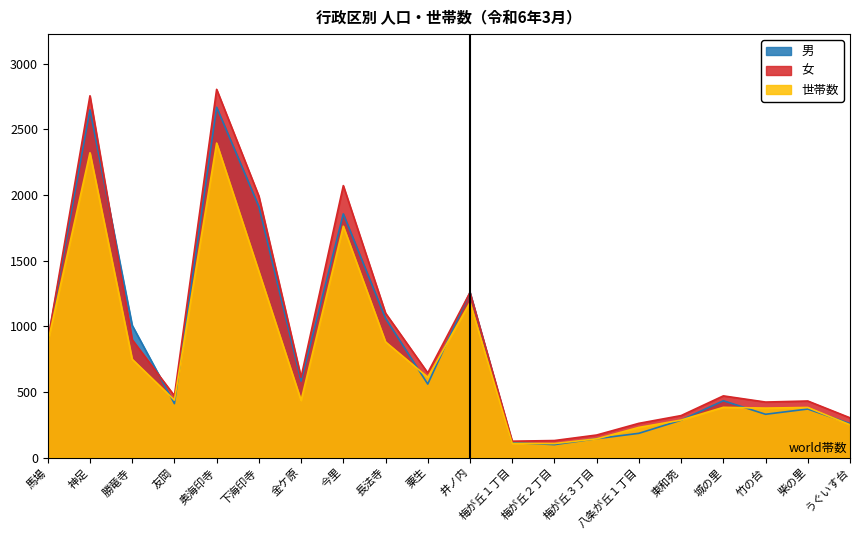

What is the highest value of the 世帯数 series?

2395